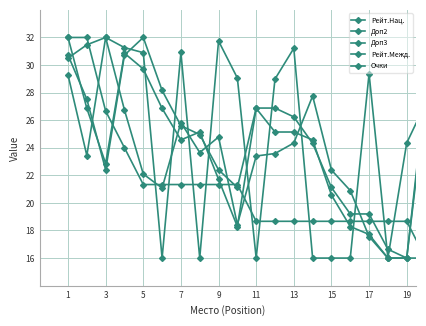

How many data points does each series have?

20